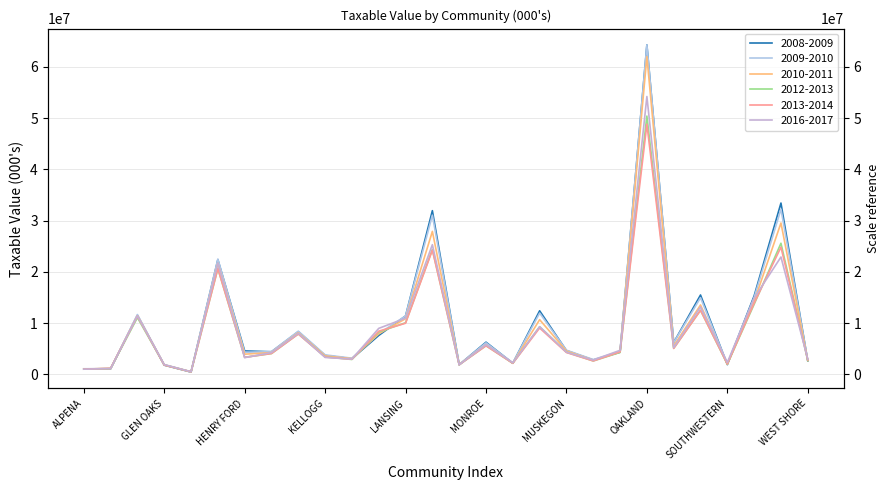

Is this an area chart (filled region under the line)?

No